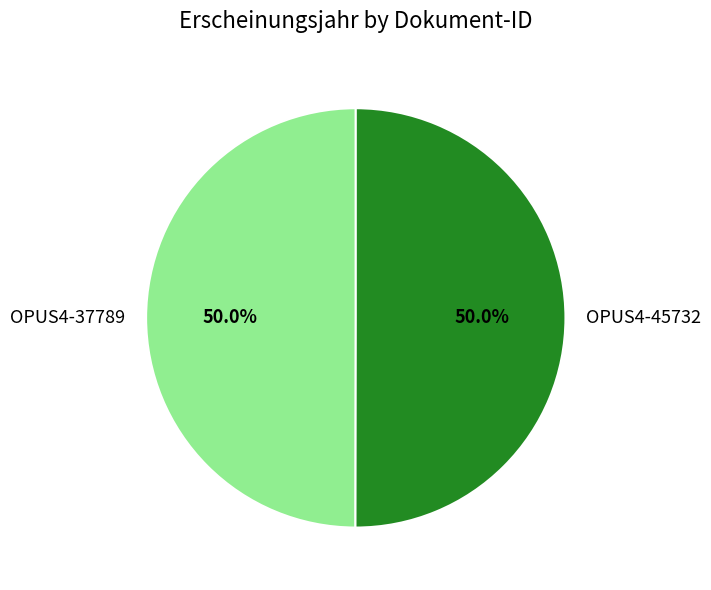

How many slices are in this pie chart?

2